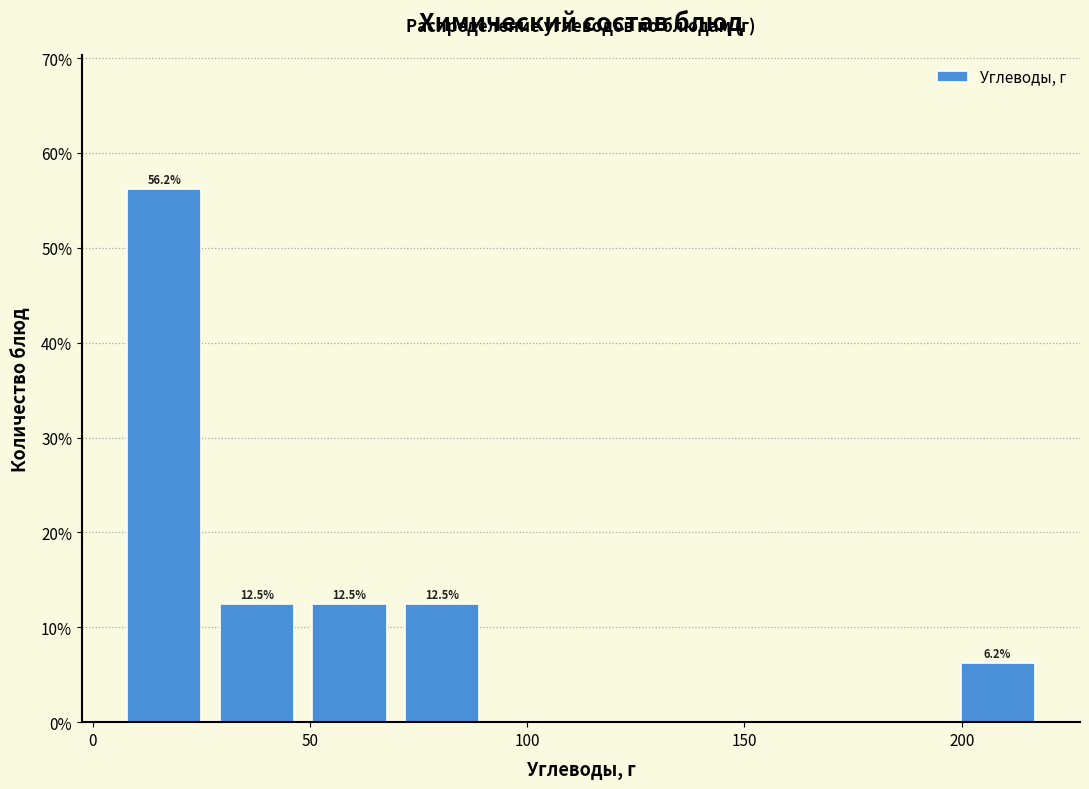

Over which range of the x-axis is the bar tallest?

5 to 25